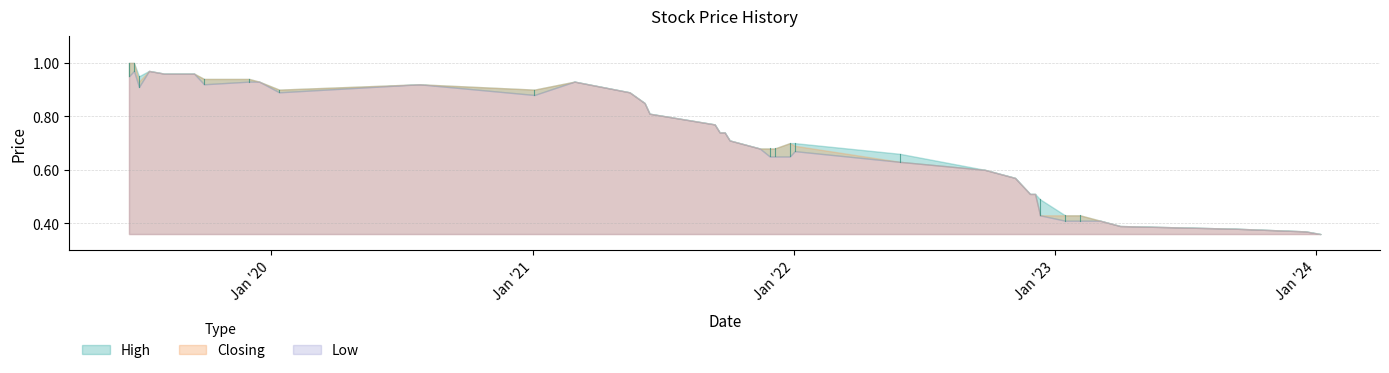

At which category does the chart reach its peak across all series?

23/06/2019